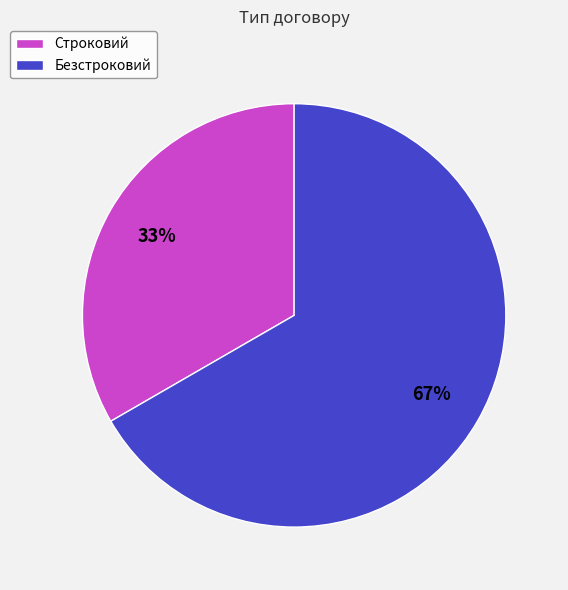

Which slice represents more than half of the pie?

Безстроковий